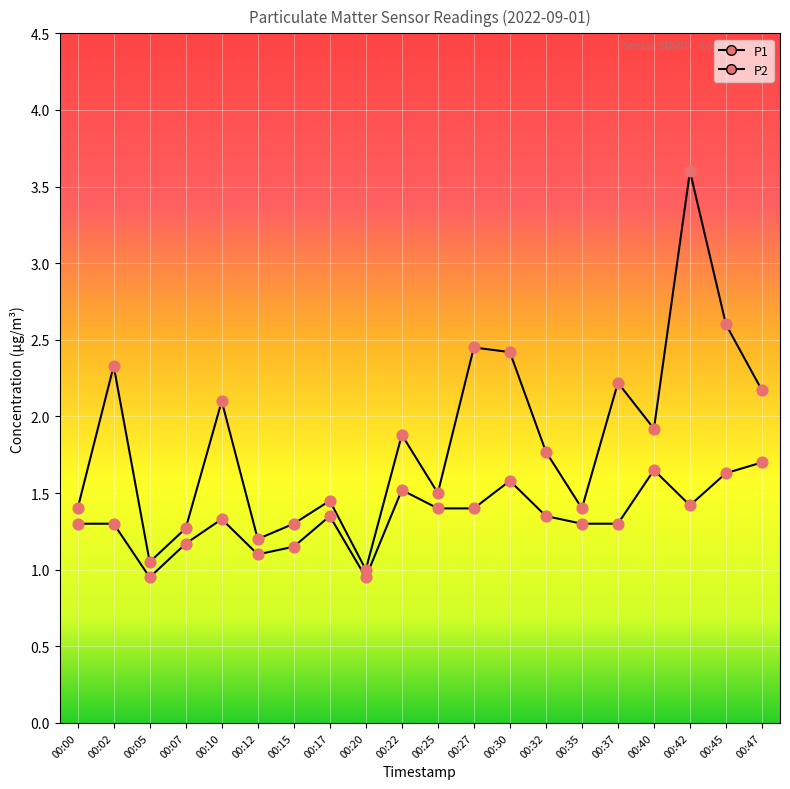

At which category is the sum across all series the highest?

00:42